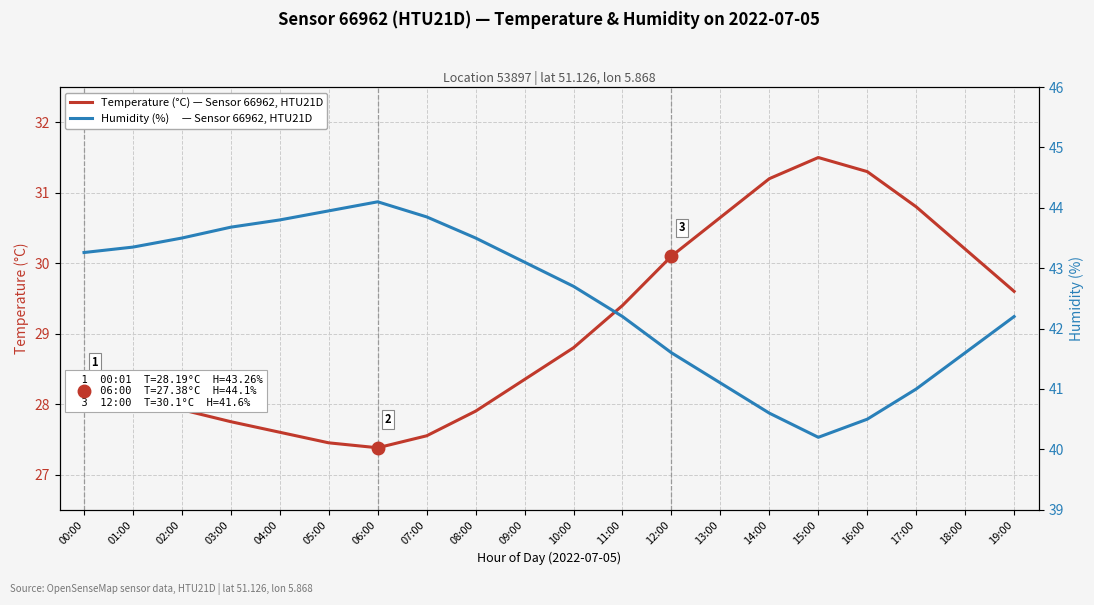

How many series are shown in this chart?

2